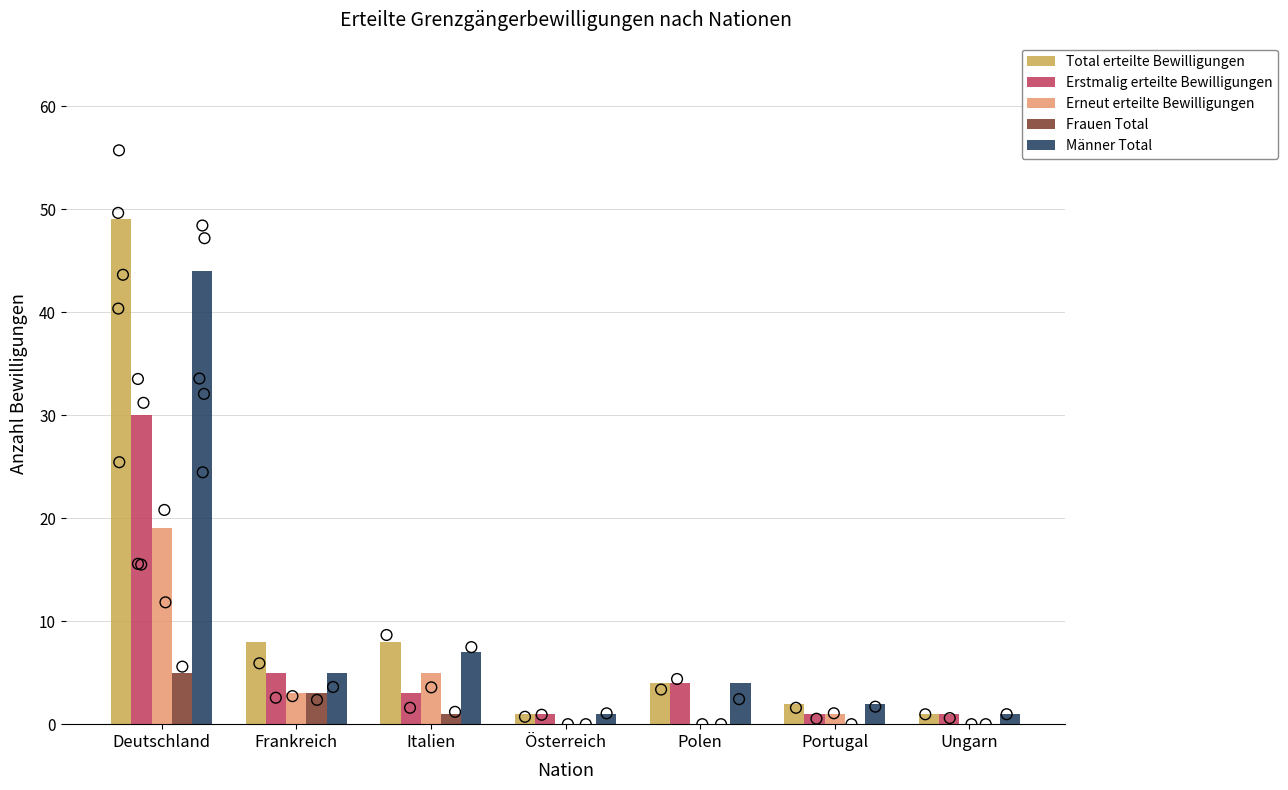

At which category is the sum across all series the highest?

Deutschland